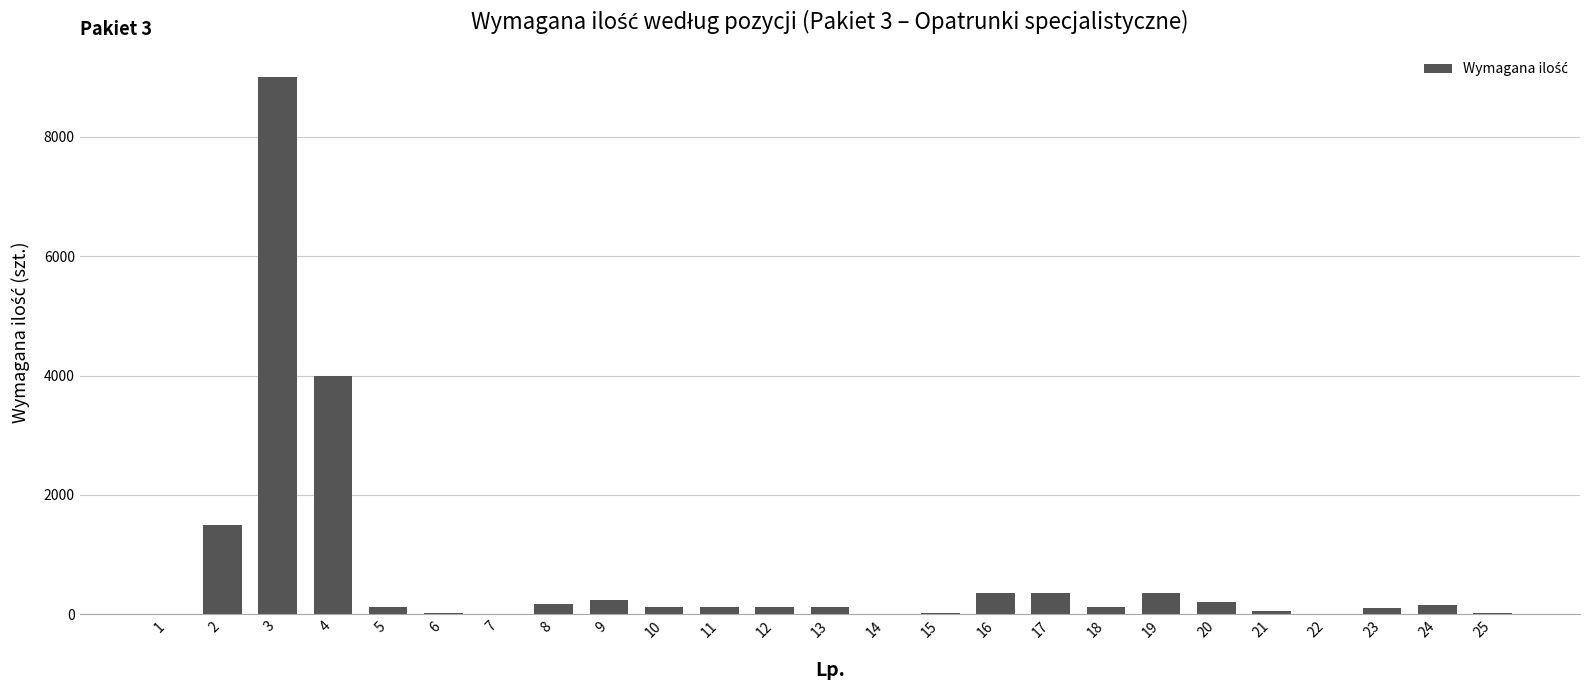

What is the greatest value displayed?

9000